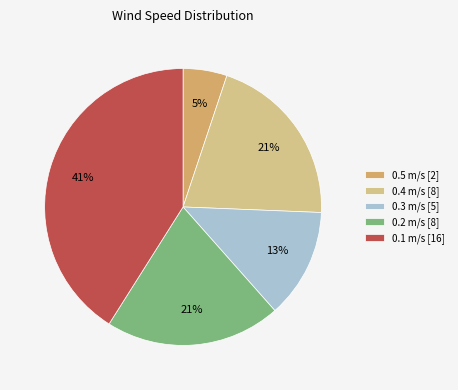

Which has a higher value, 0.4 m/s [8] or 0.3 m/s [5]?

0.4 m/s [8]